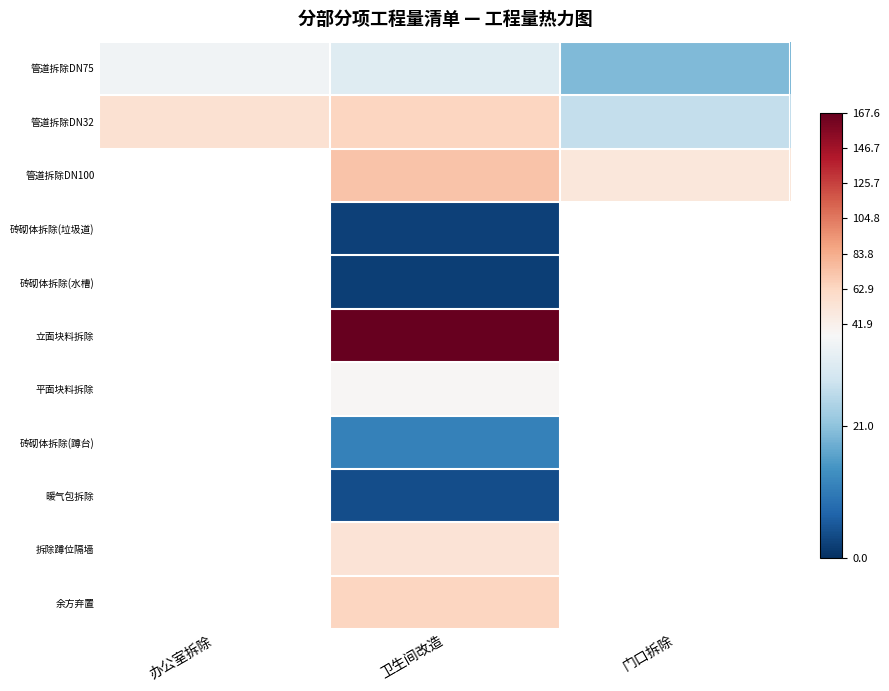

Between 卫生间改造 and 门口拆除, which series saw the biggest shift?

管道拆除DN32